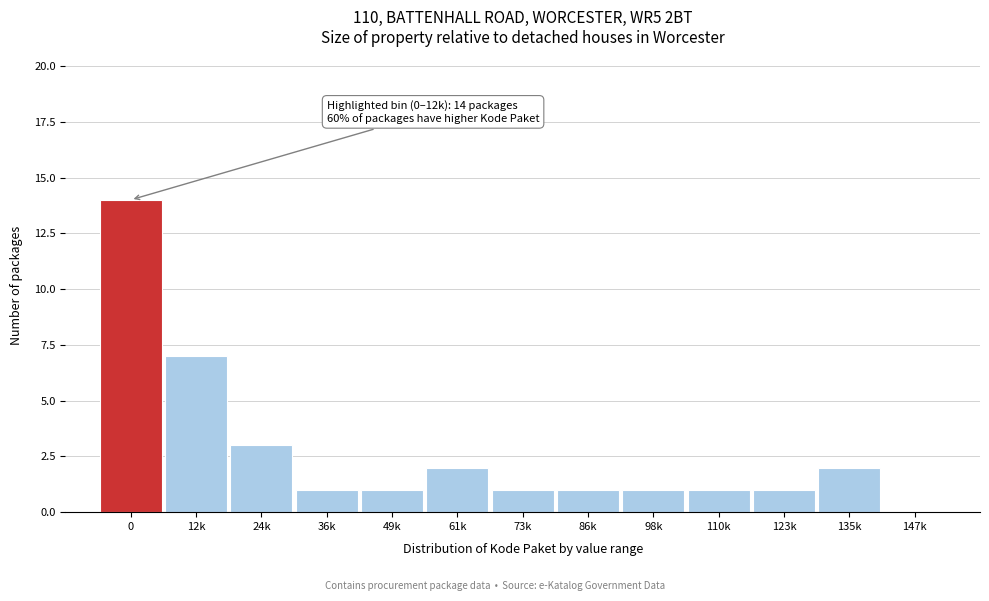

Reading right to left, what are all the values shown in this chart?

147k=0	135k=2	123k=1	110k=1	98k=1	86k=1	73k=1	61k=2	49k=1	36k=1	24k=3	12k=7	0=14